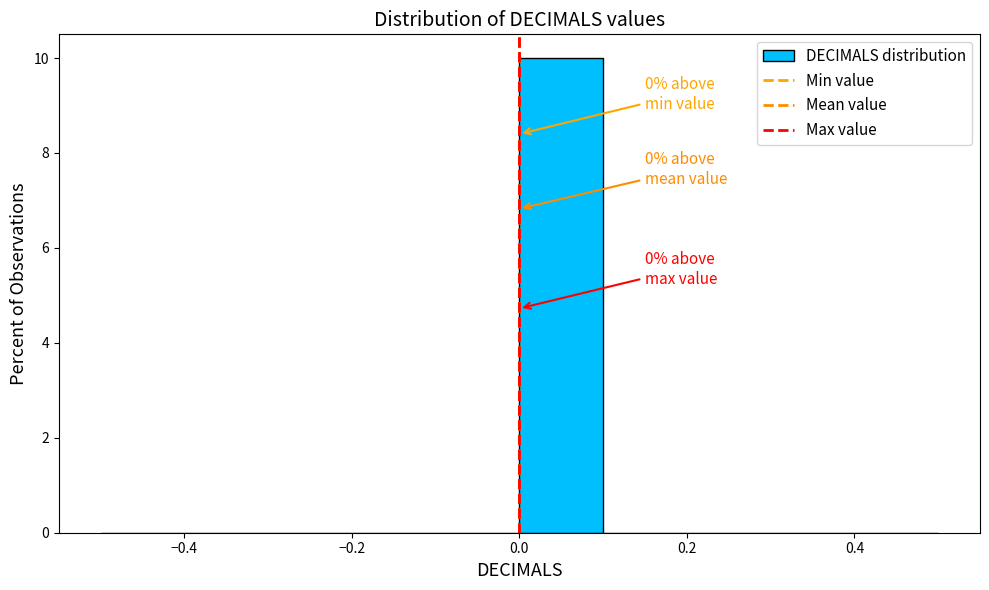

Which range on the x-axis has the tallest bar?

0.0 to 0.1